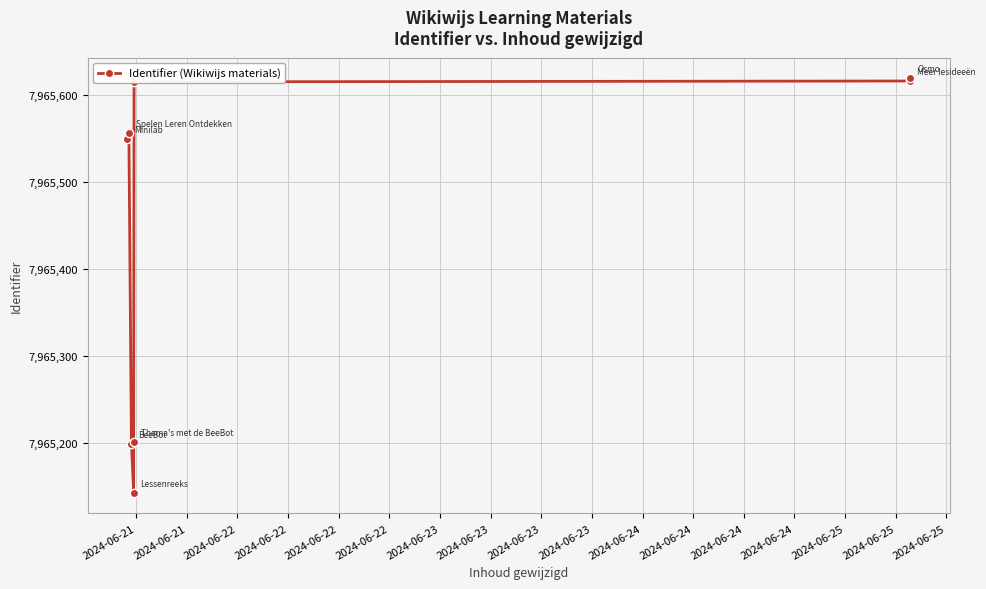

The value at 2024-06-23 is 2896429. True or false?

False